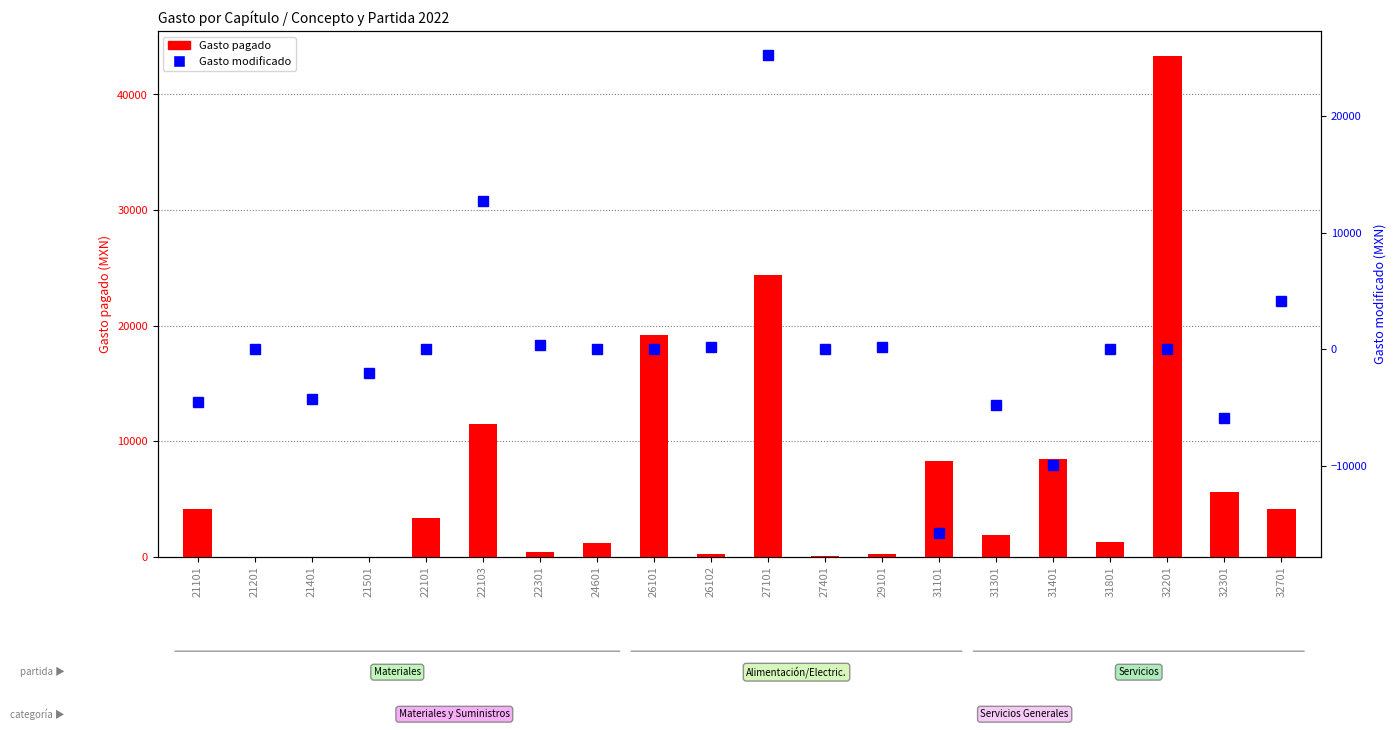

Which series has the largest total across all categories?

Gasto pagado